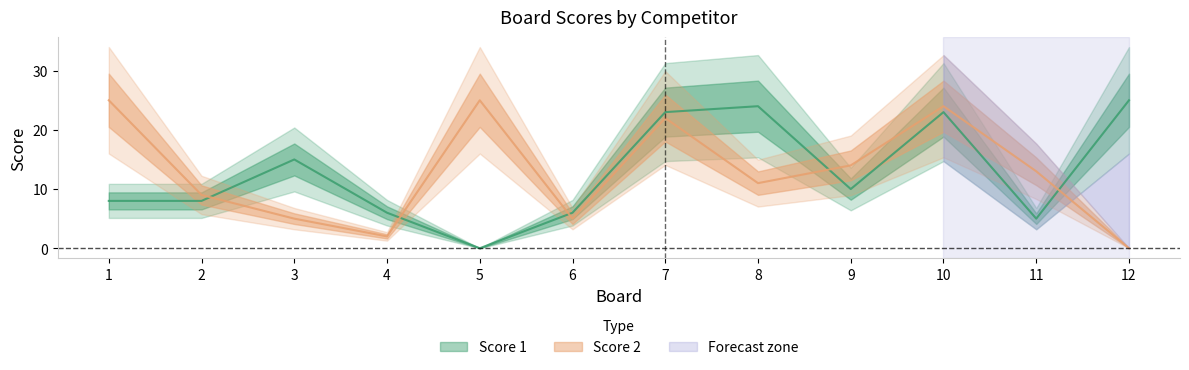

At which category does Score 2 reach its first local peak?

5